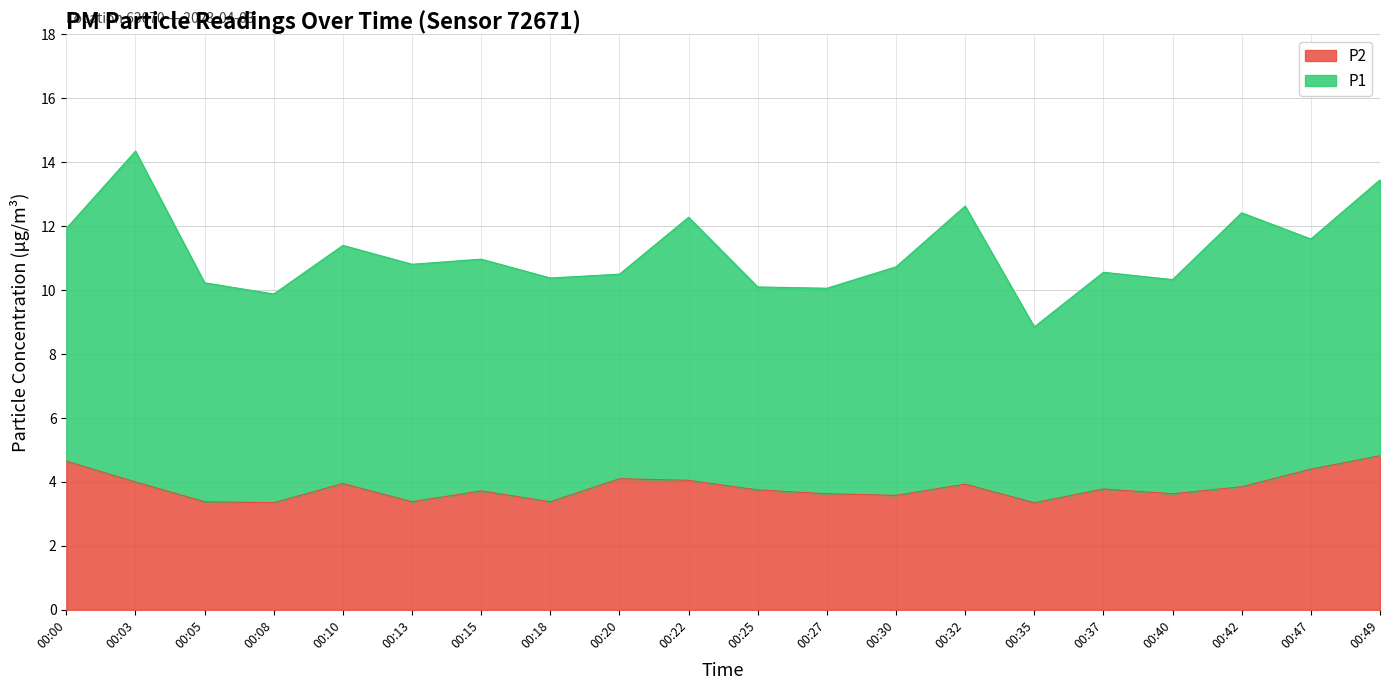

What is the value of the 17th point from the left?

3.6